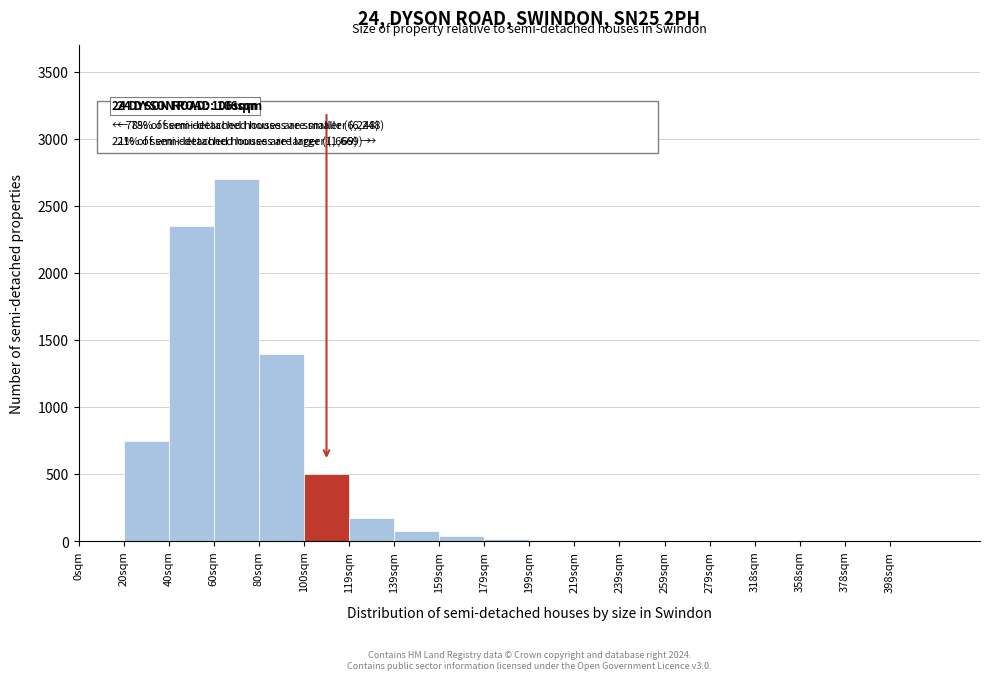

What is the sum of all values?

8045